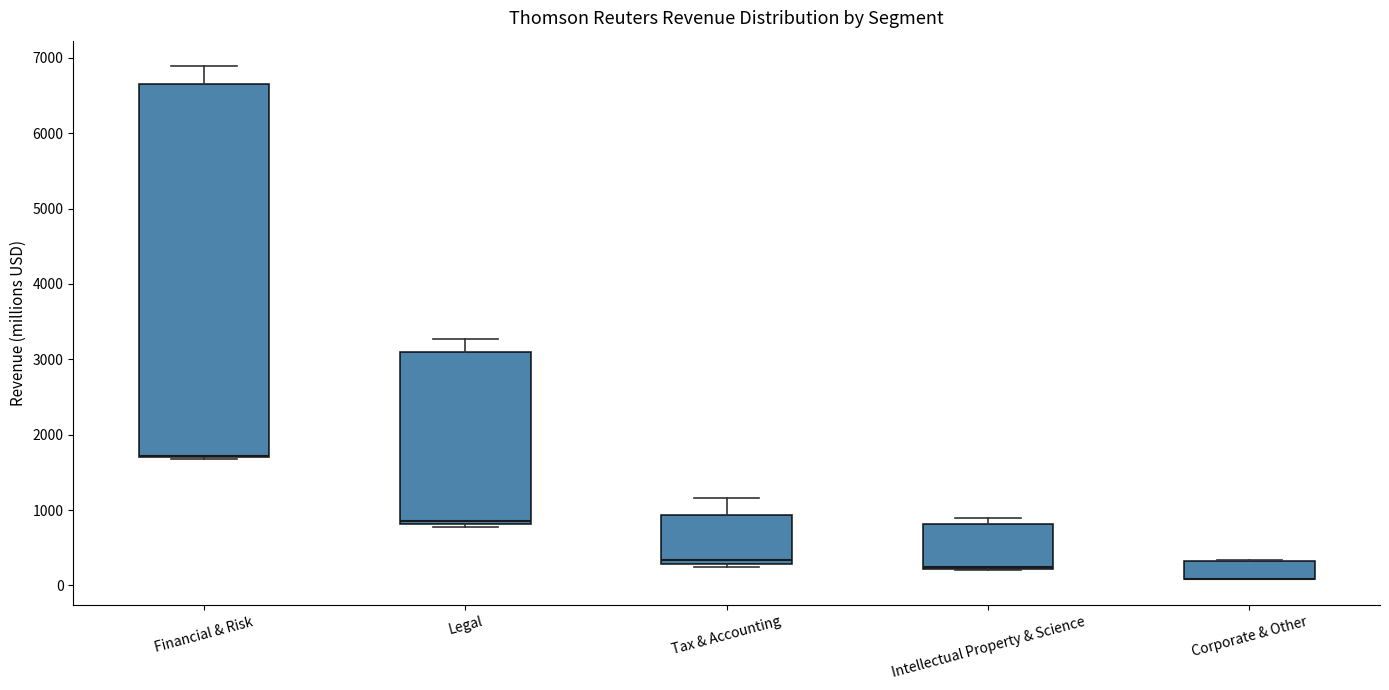

Which box is the tallest, from its lower edge to its upper edge?

Financial & Risk